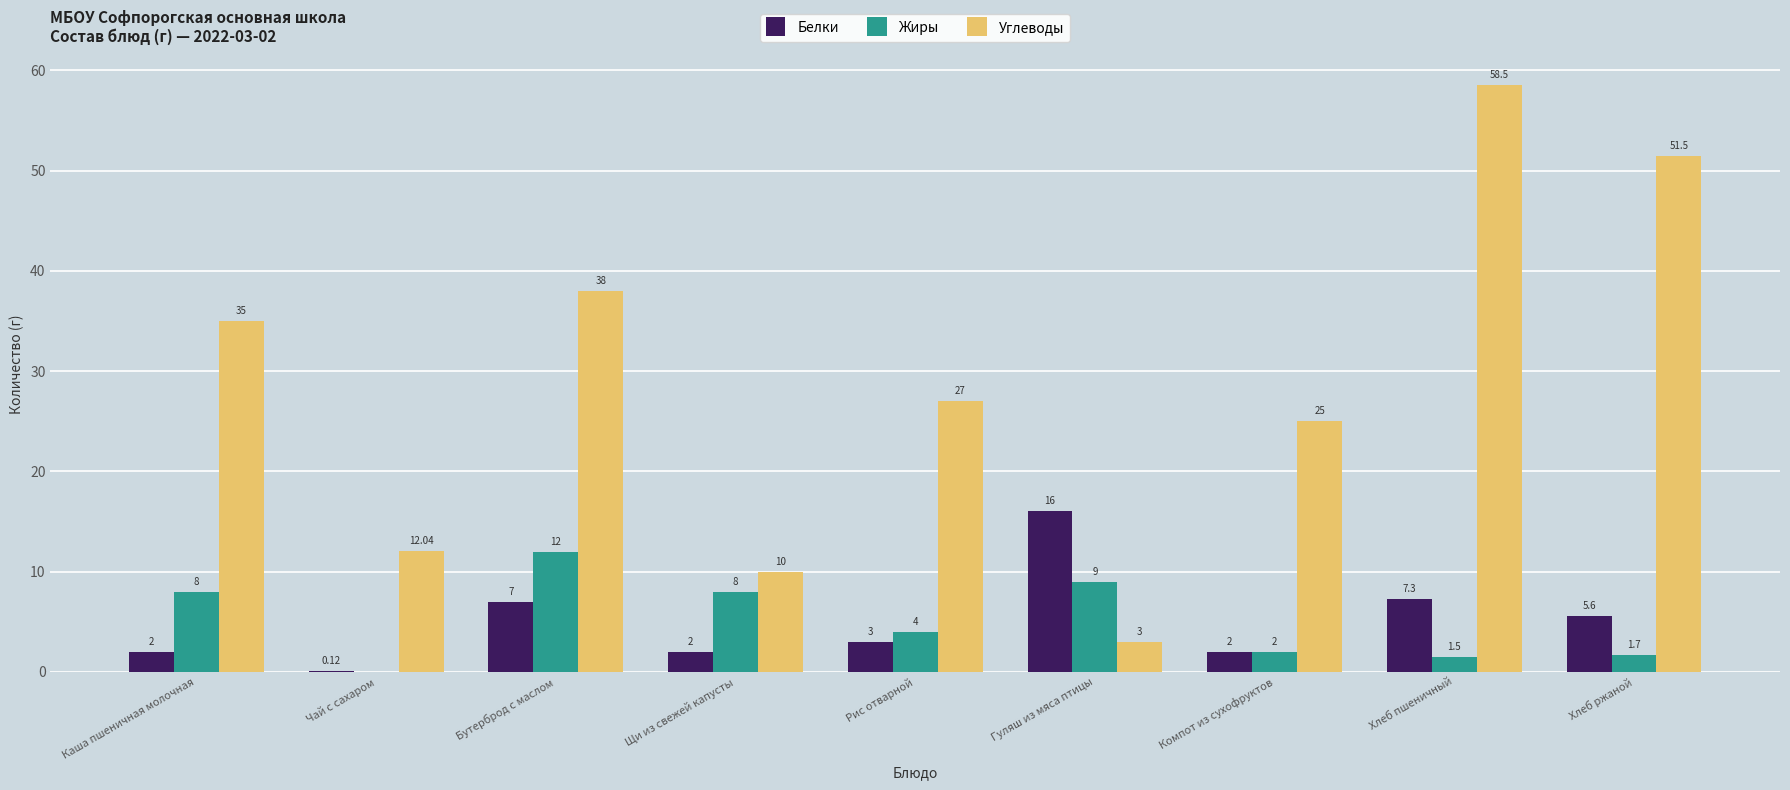

At which category is the sum across all series the highest?

Хлеб пшеничный